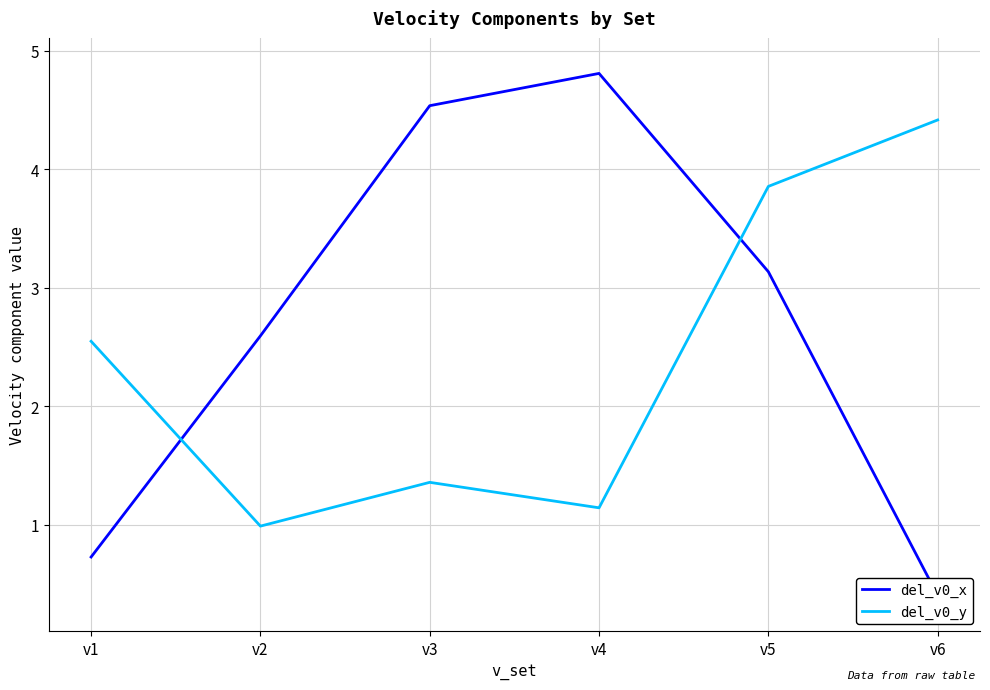

Which has a higher value, v5 or v4?

v4